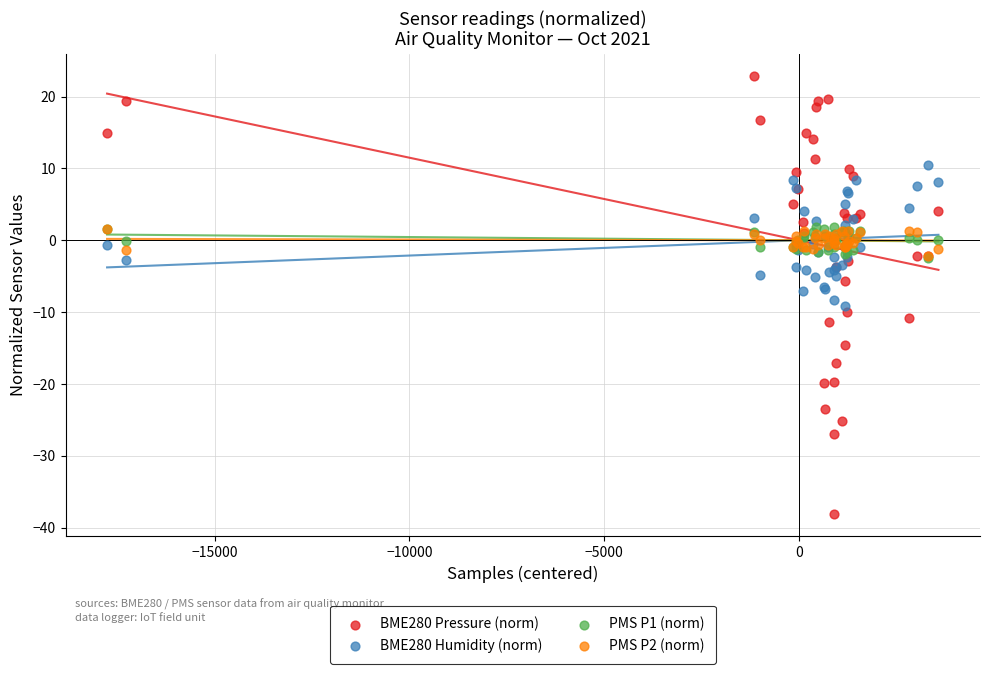

Which series has the largest Y range (max minus min)?

BME280 Pressure (norm)